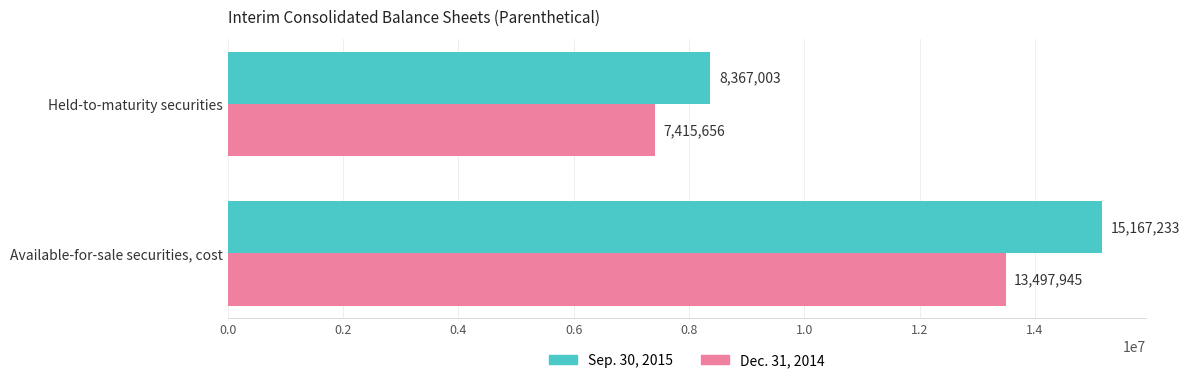

True or false: Dec. 31, 2014 has a value of 5275902 at Available-for-sale securities, cost.

False